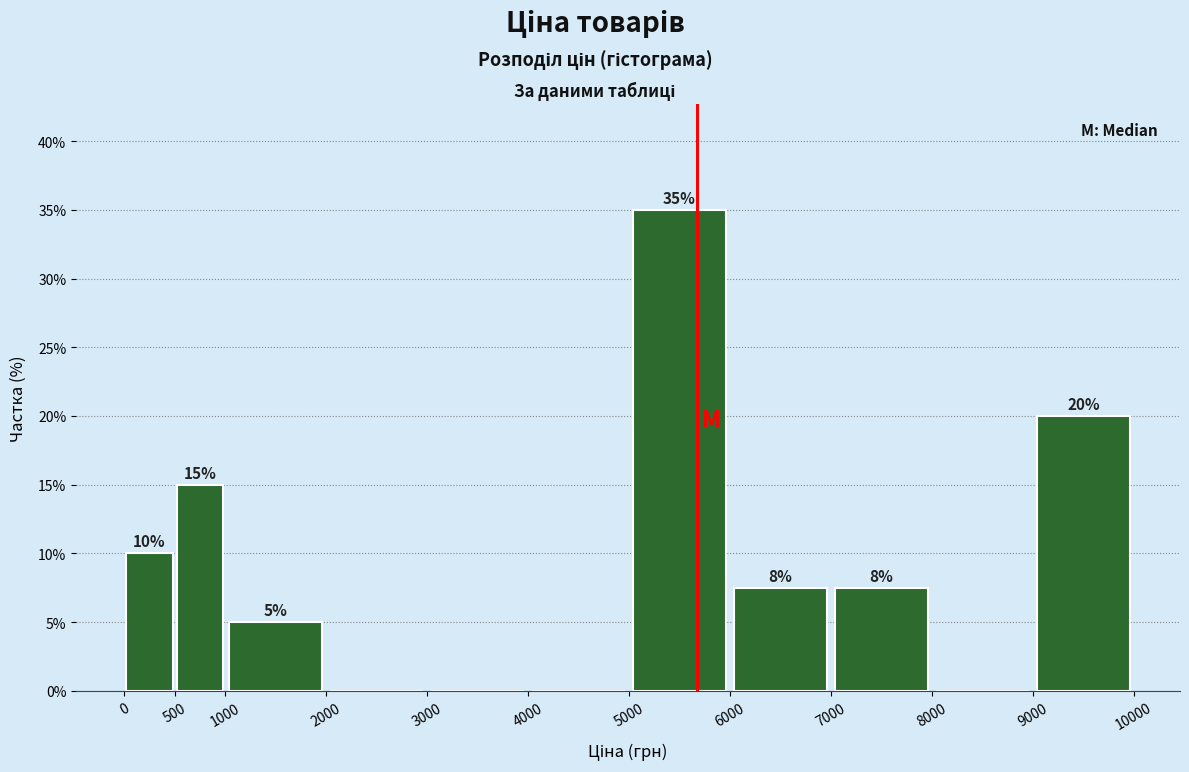

Which range on the x-axis has the tallest bar?

5000 to 6000